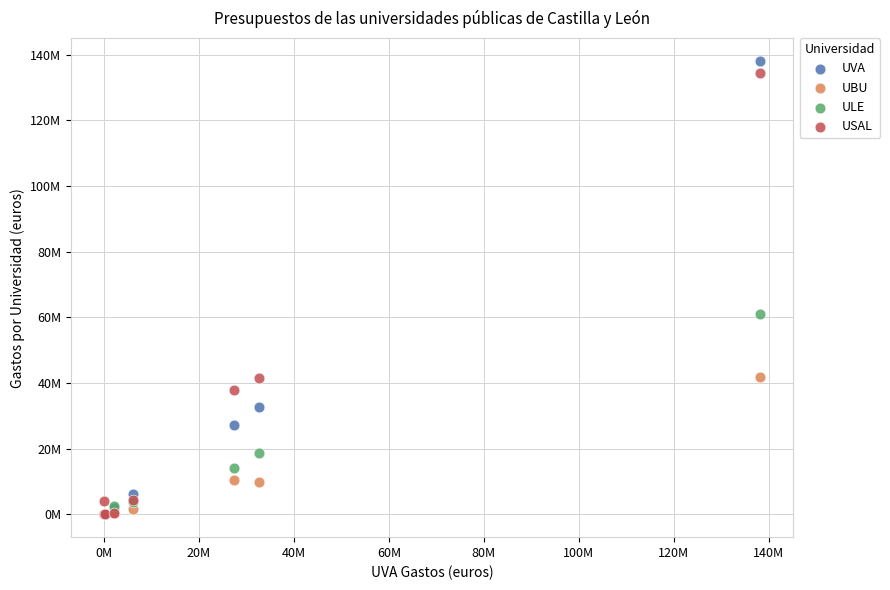

Which series has the largest Y range (max minus min)?

UVA